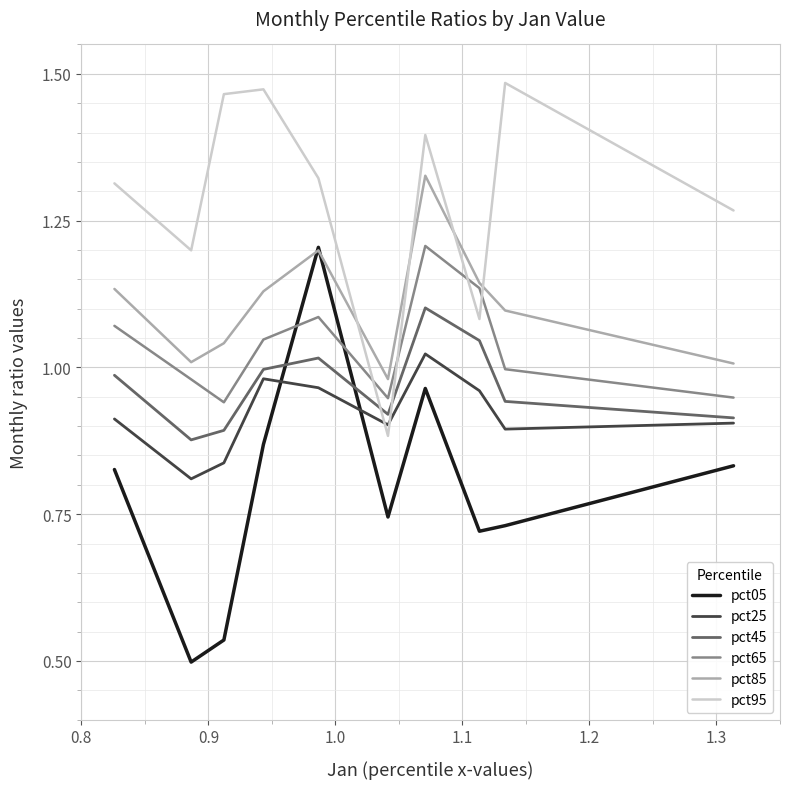

Which series has the widest spread of values?

pct05